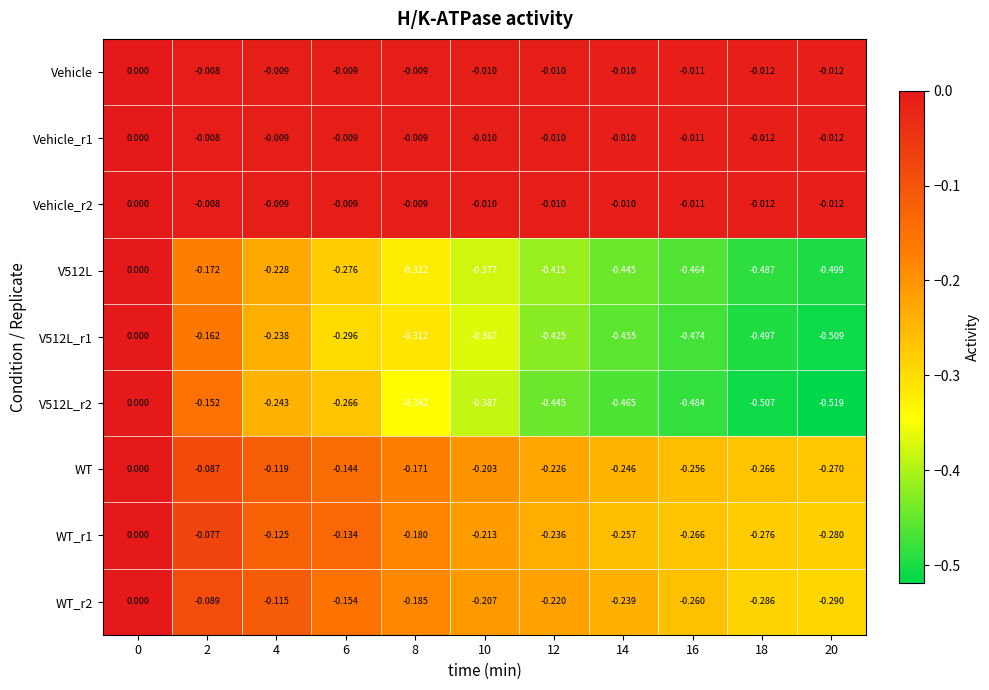

How many negative values does the V512L series have?

10